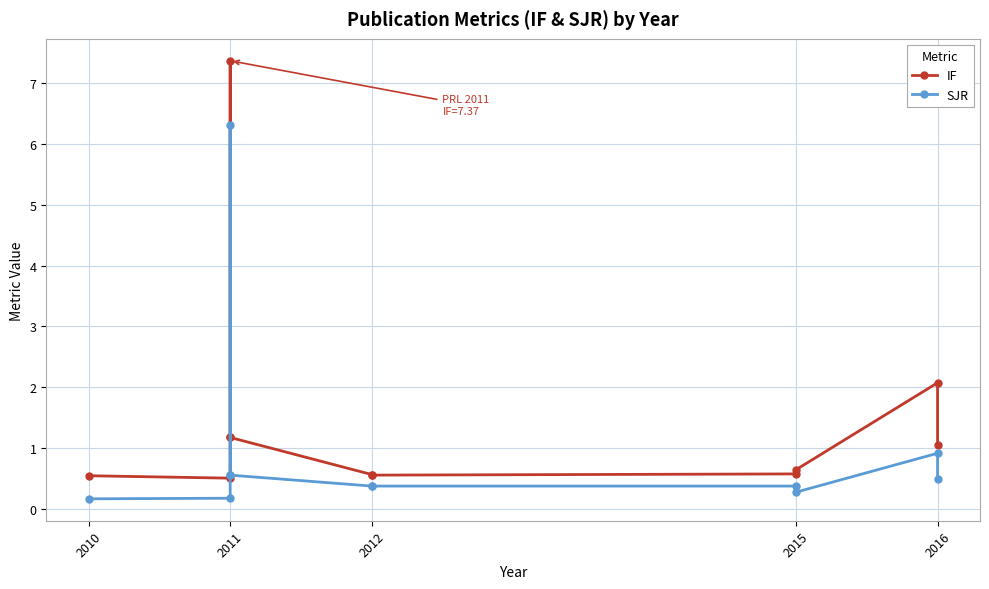

What are all the series names shown in the legend?

IF, SJR